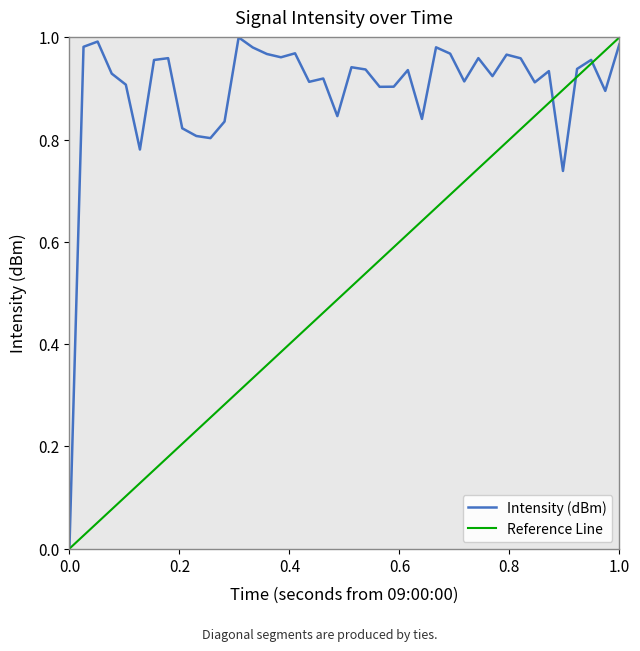

How many interior local valleys (lower than both neighbors) does the data have?

12